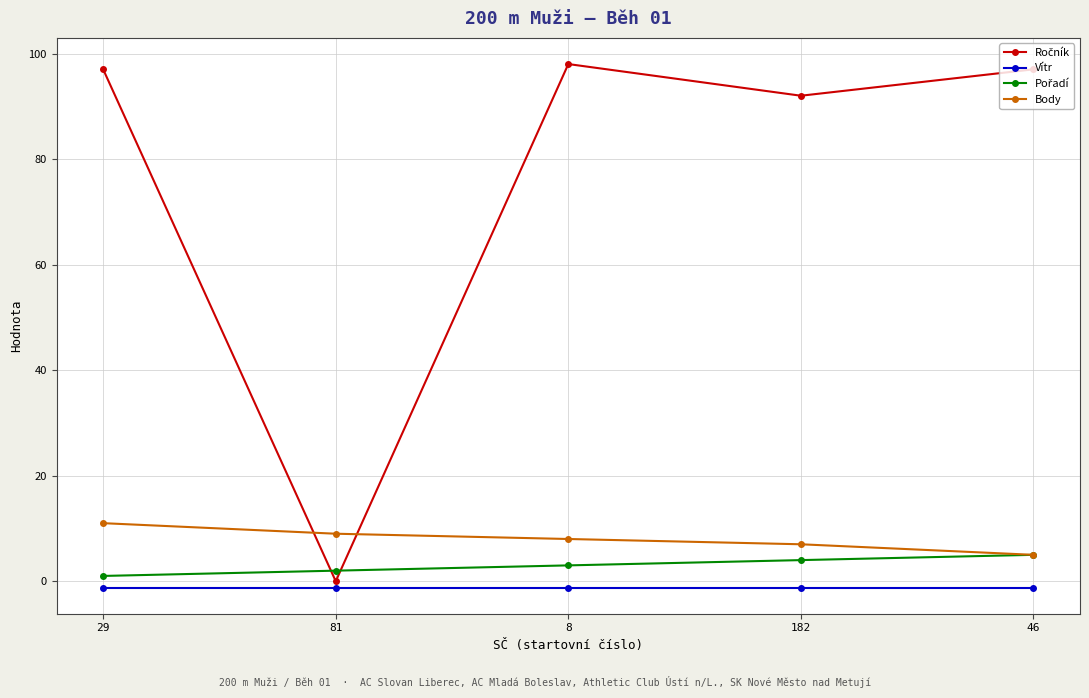

Is this an area chart (filled region under the line)?

No